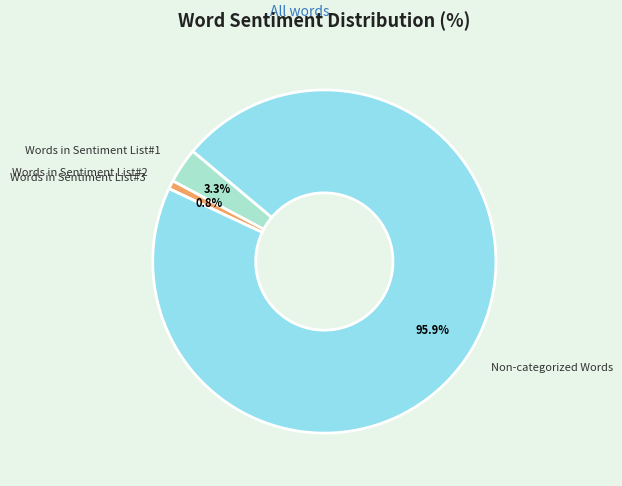

Is Words in Sentiment List#1 the majority of the pie?

No